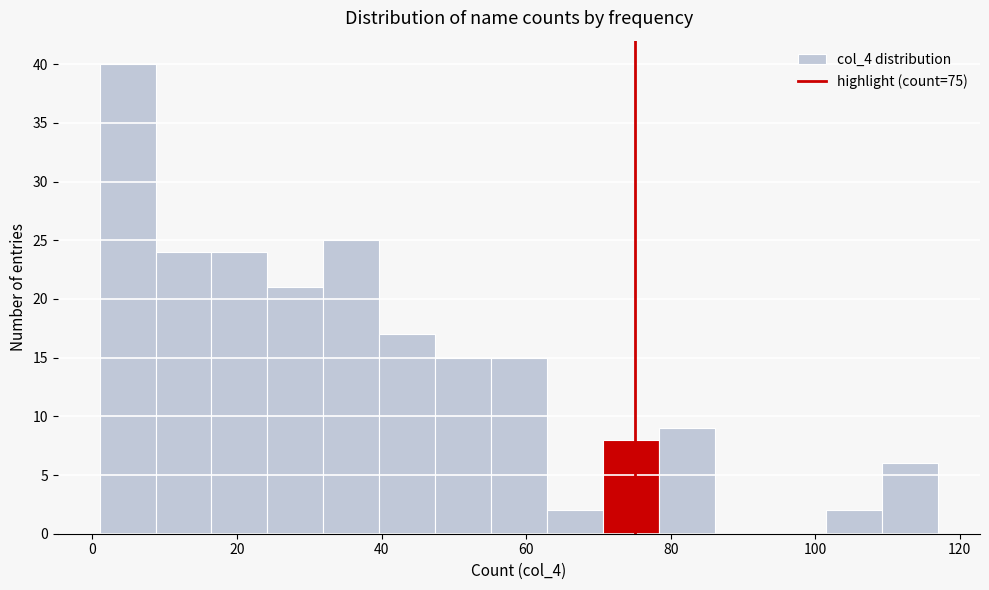

Read against the x-axis, roughly where is the centre of the tallest bar?

4